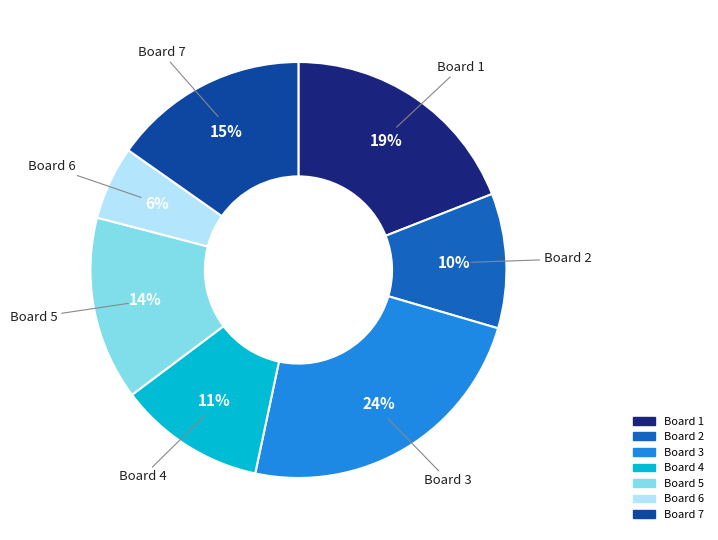

Does any single category account for the majority?

No